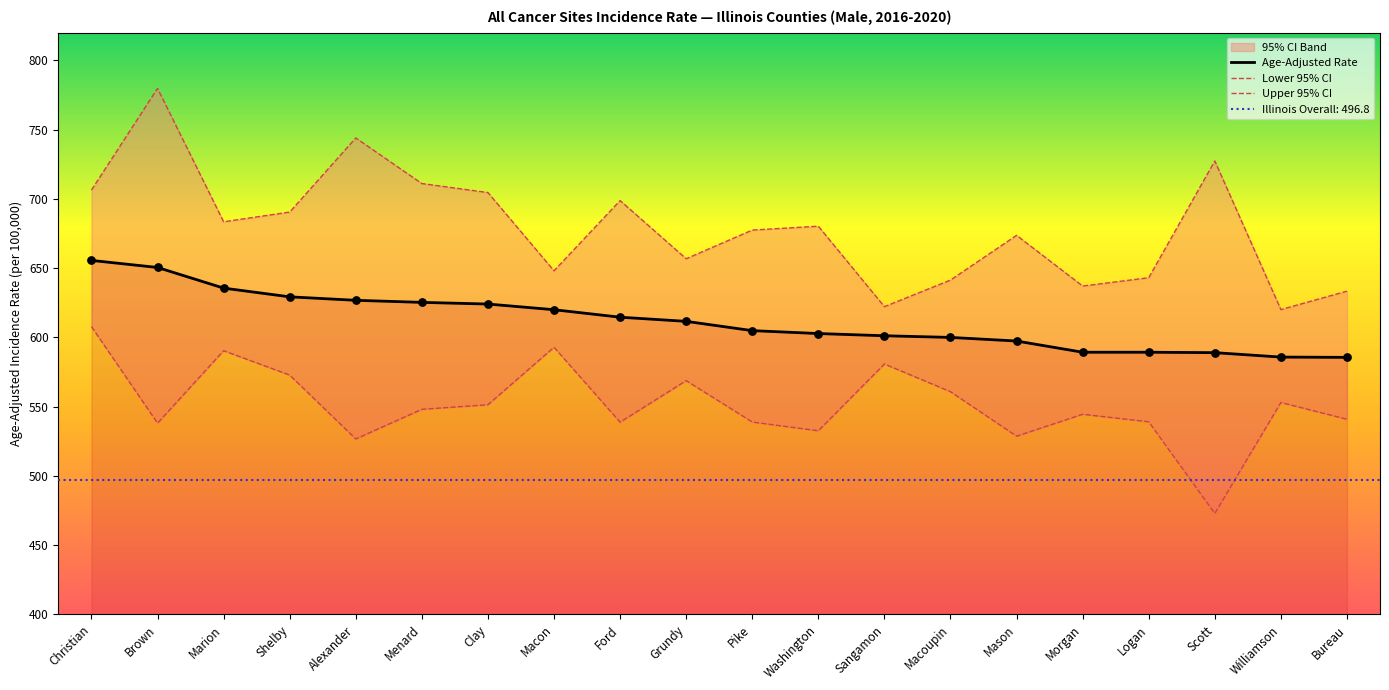

What is the total value across all series at Pike?

1821.3